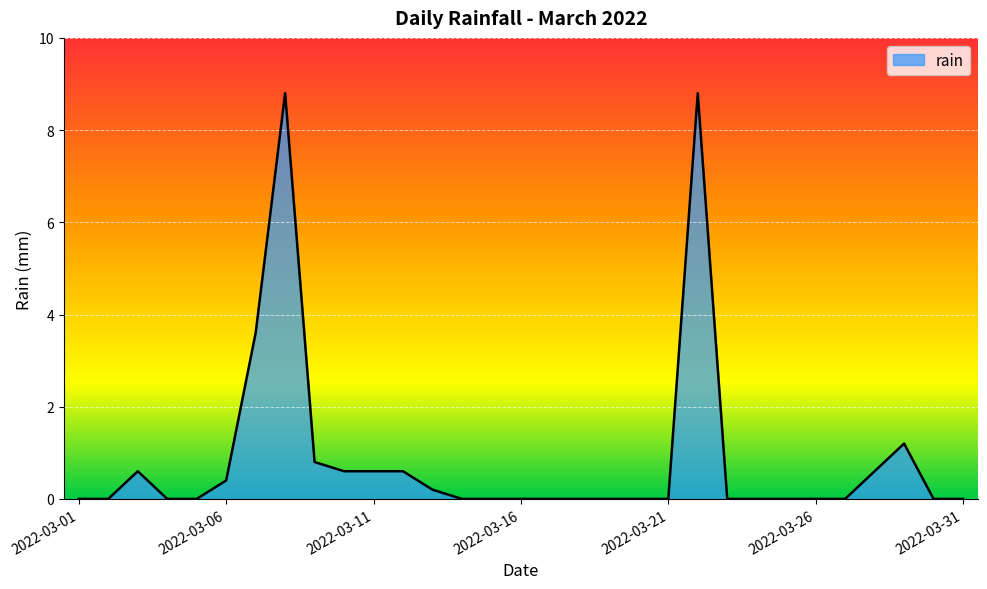

Does the chart display data point markers on the line(s)?

No